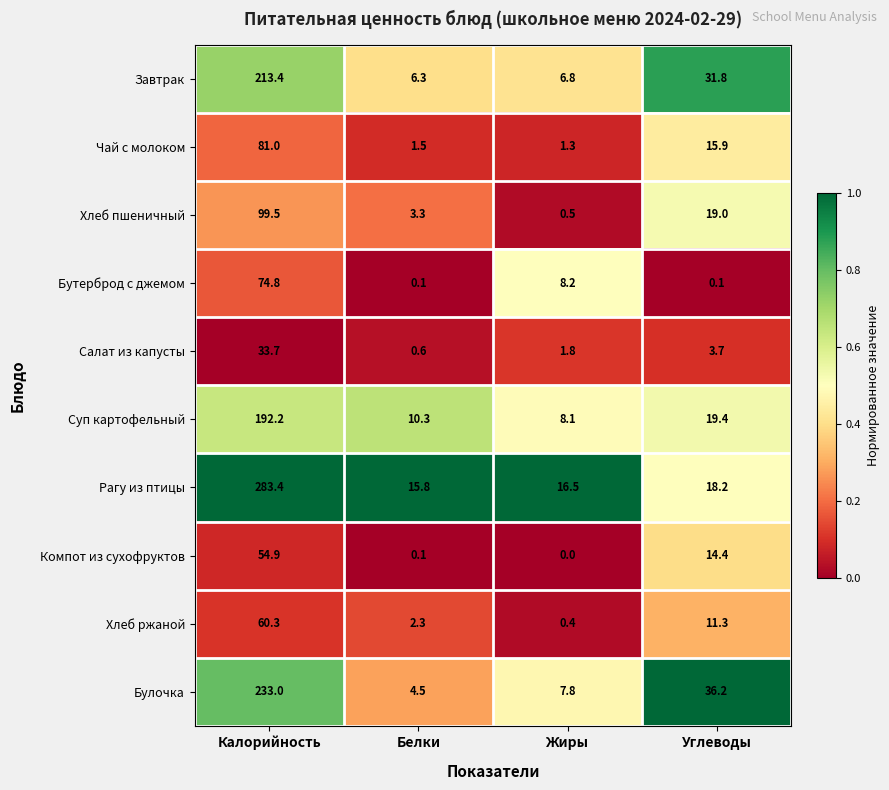

Which series has the largest total across all categories?

Рагу из птицы